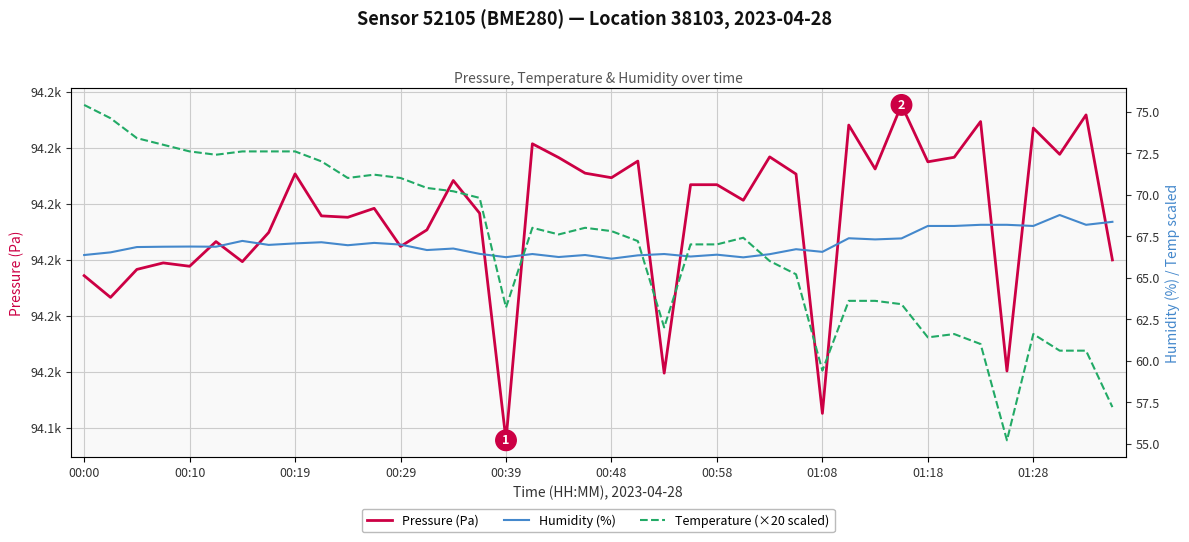

Count the number of categories in the chart.

40